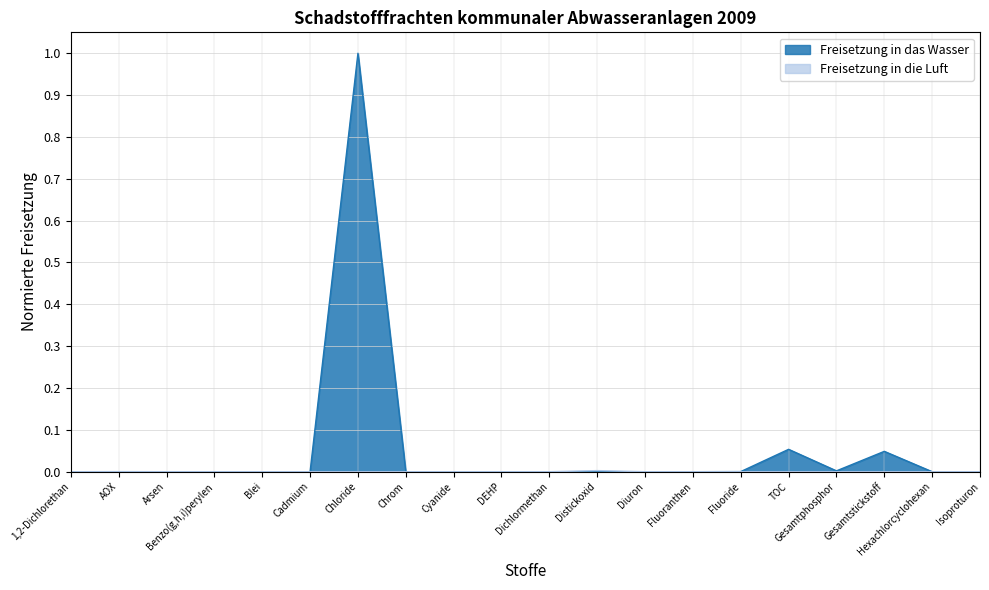

How many lines are shown in the chart?

2